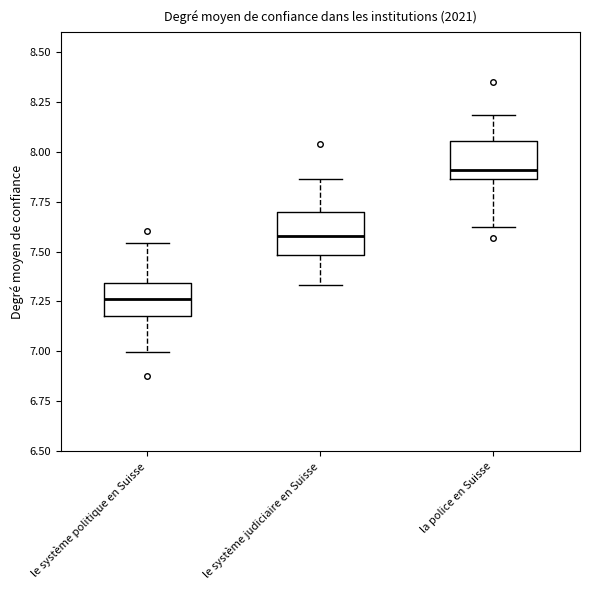

Reading left to right, transcribe this box plot: for each box, give where its median line is, the range the box spans, and where its two whiskers end, as read against the y-axis. The values are not printed on the chart, so give them approximately, as read against the axis.

le système politique en Suisse: median 7.25, box 7.20 to 7.35, whiskers 7.00 to 7.55
le système judiciaire en Suisse: median 7.60, box 7.50 to 7.70, whiskers 7.35 to 7.85
la police en Suisse: median 7.90, box 7.85 to 8.05, whiskers 7.60 to 8.20